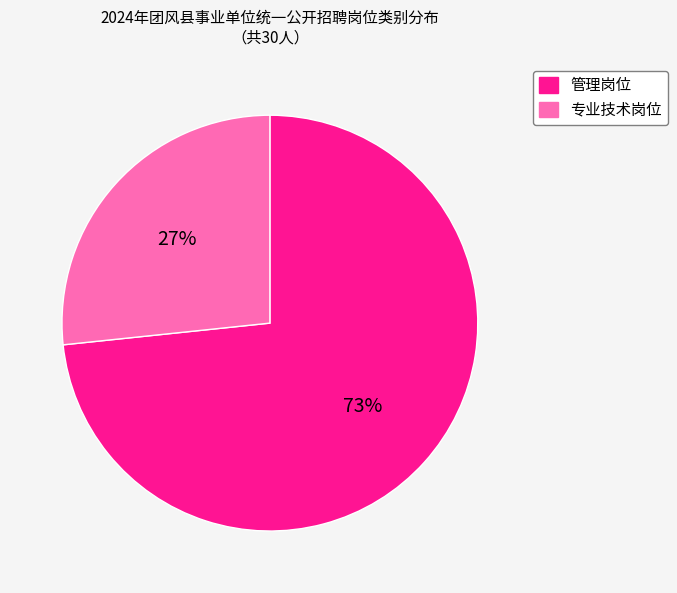

What is the ratio of the value at 专业技术岗位 to the value at 管理岗位?

0.4